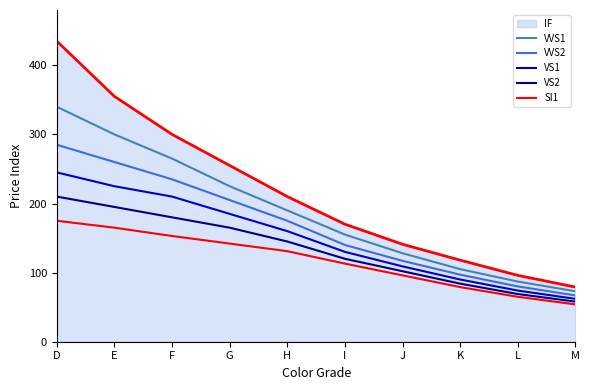

Does the chart display data point markers on the line(s)?

No